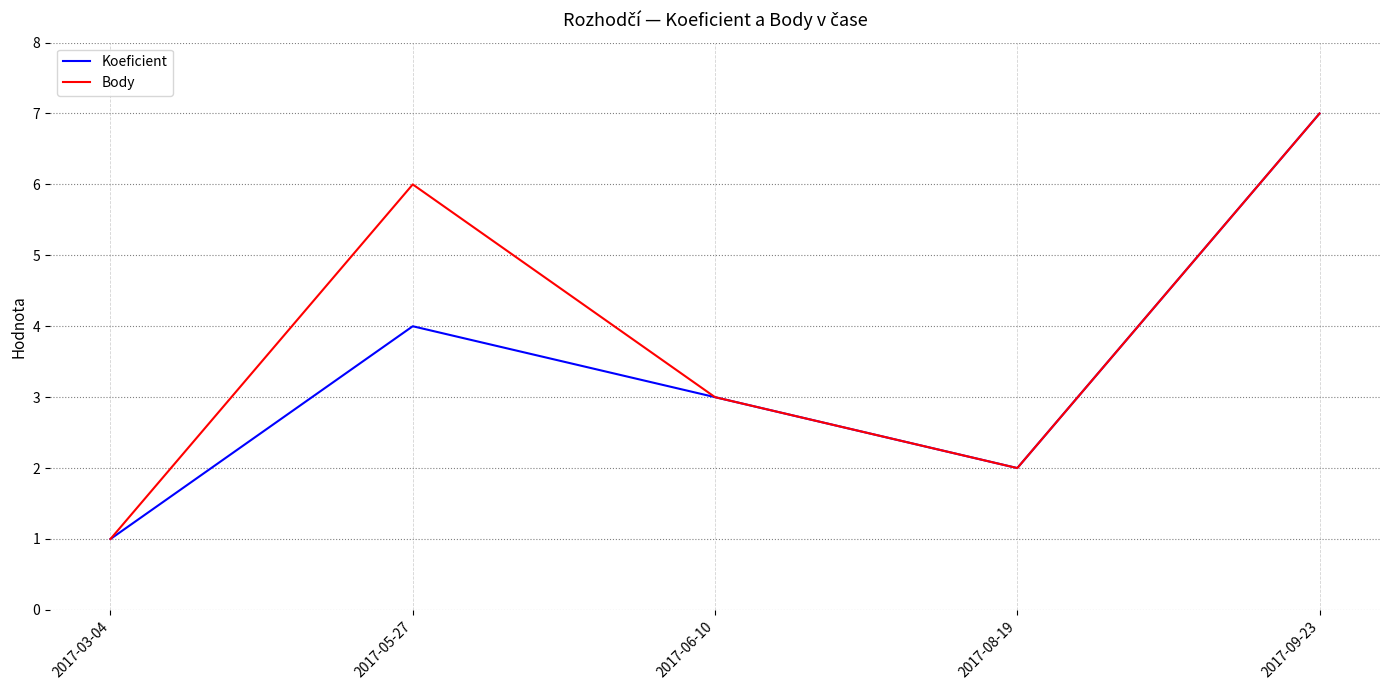

What is the difference between the maximum and minimum values in the Body series?

6